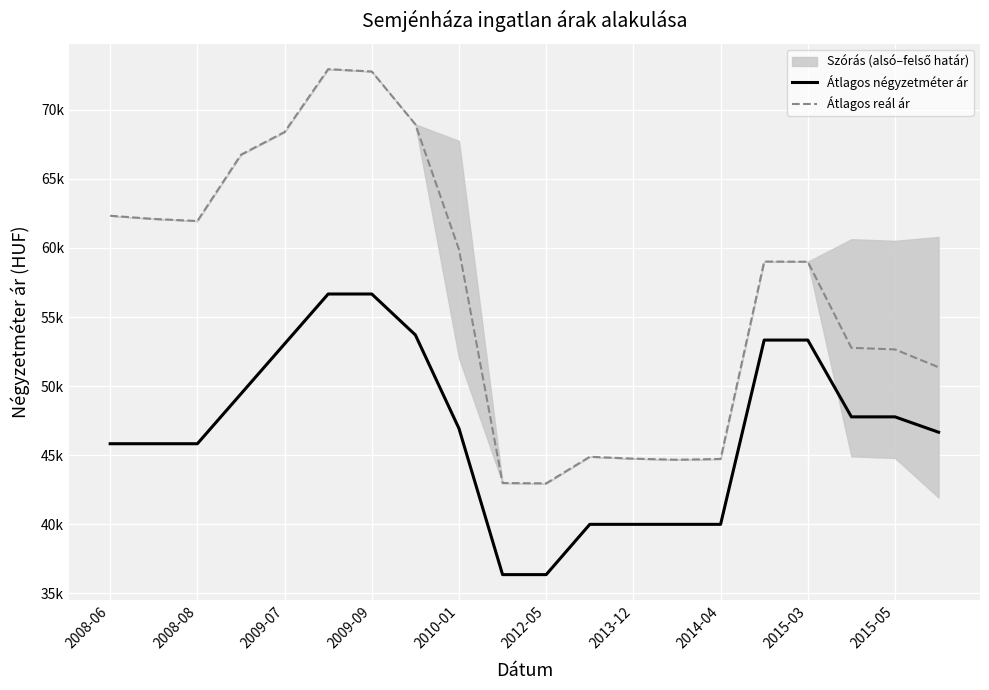

Which series changed the most between 2013-12 and 15?

Átlagos reál ár